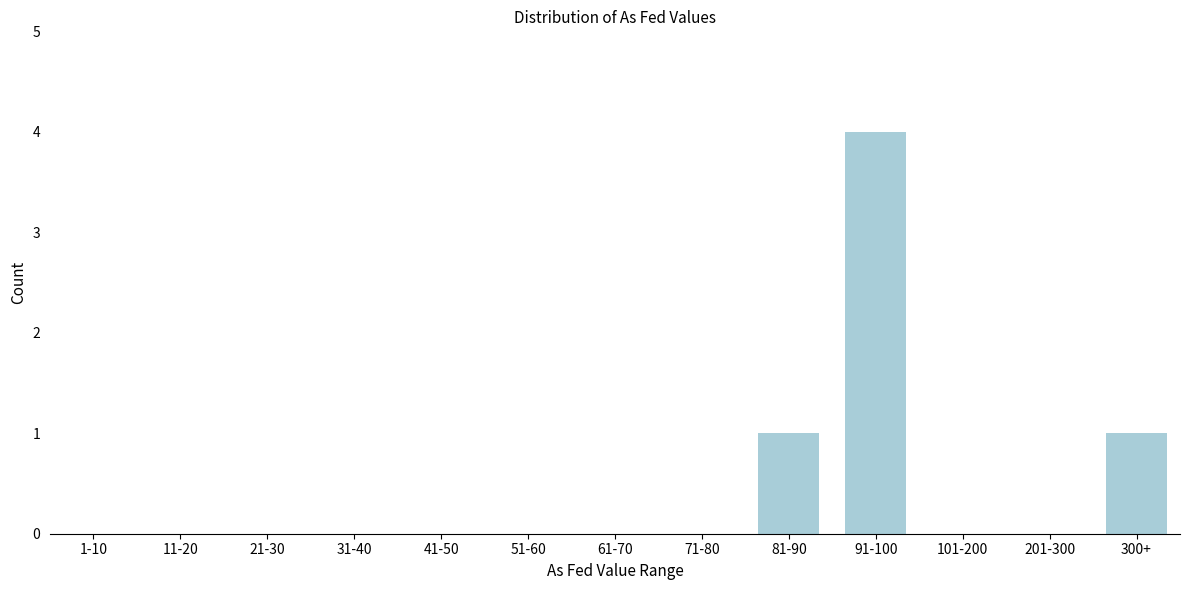

Reading left to right, extract all data points from this chart.

1-10=0	11-20=0	21-30=0	31-40=0	41-50=0	51-60=0	61-70=0	71-80=0	81-90=1	91-100=4	101-200=0	201-300=0	300+=1